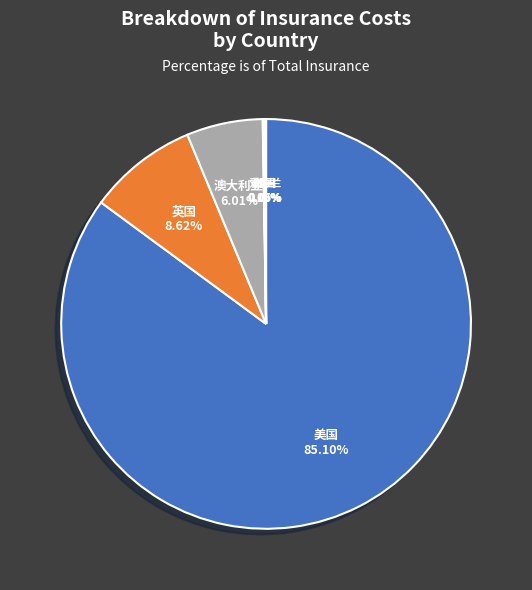

To the nearest percent, what percentage of the pie is 英国?

9%